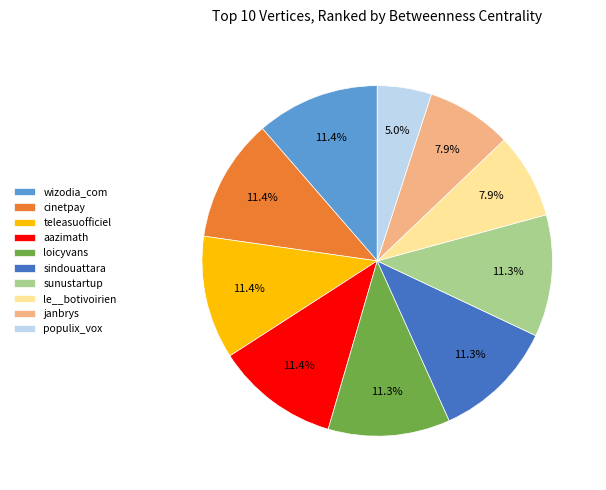

To the nearest percent, what is the difference between the largest and smallest slice percentages?

6%